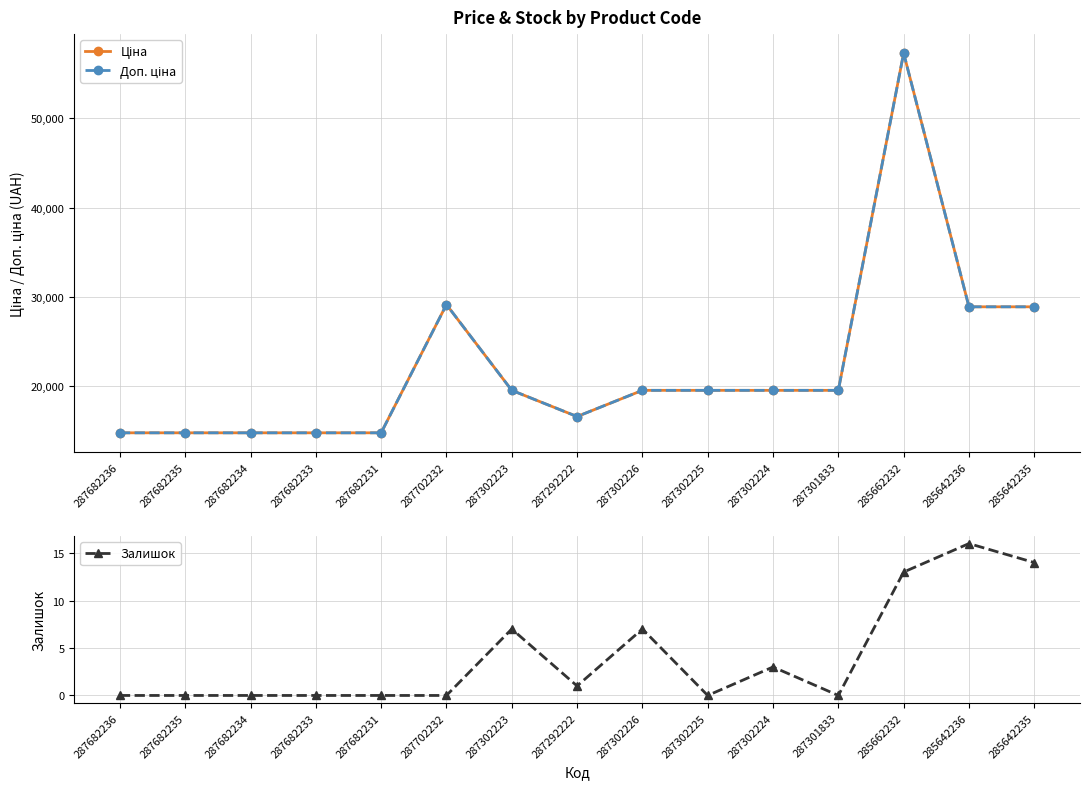

True or false: Доп. ціна and Ціна intersect in this chart.

False